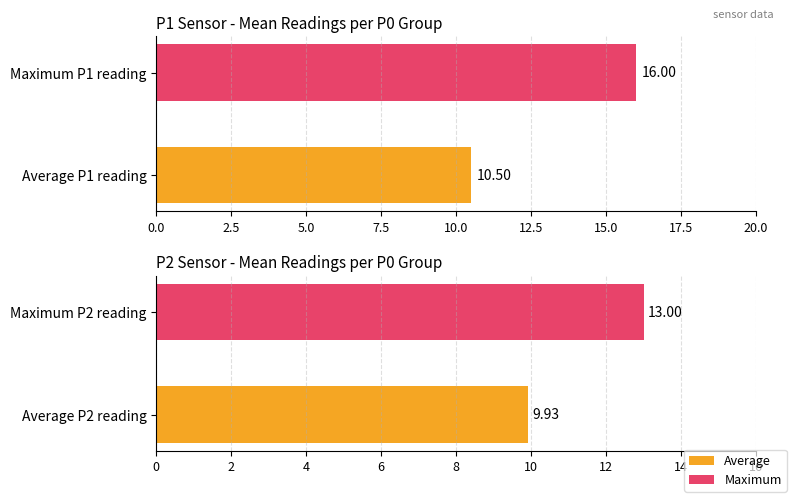

At 2.5, list the series in order from largest to smallest.

P1, P2